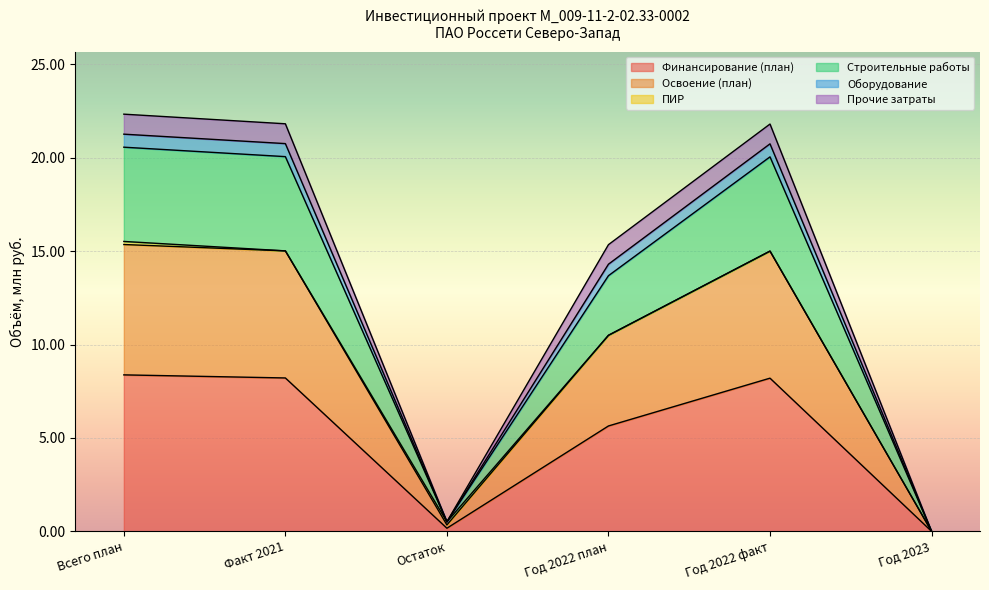

At which category is the sum across all series the highest?

Всего план